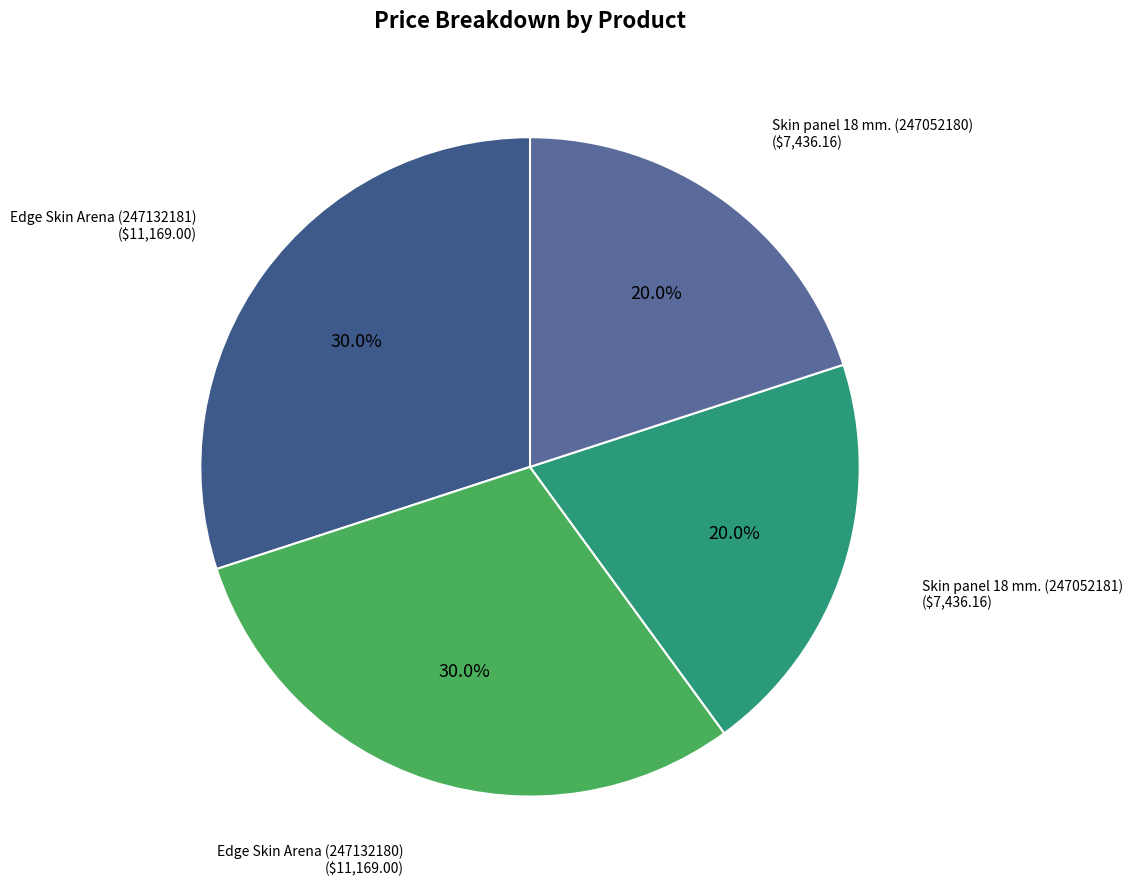

What is the ratio of the value at Skin panel 18 mm. (247052180) to the value at Edge Skin Arena (247132181)?

0.7